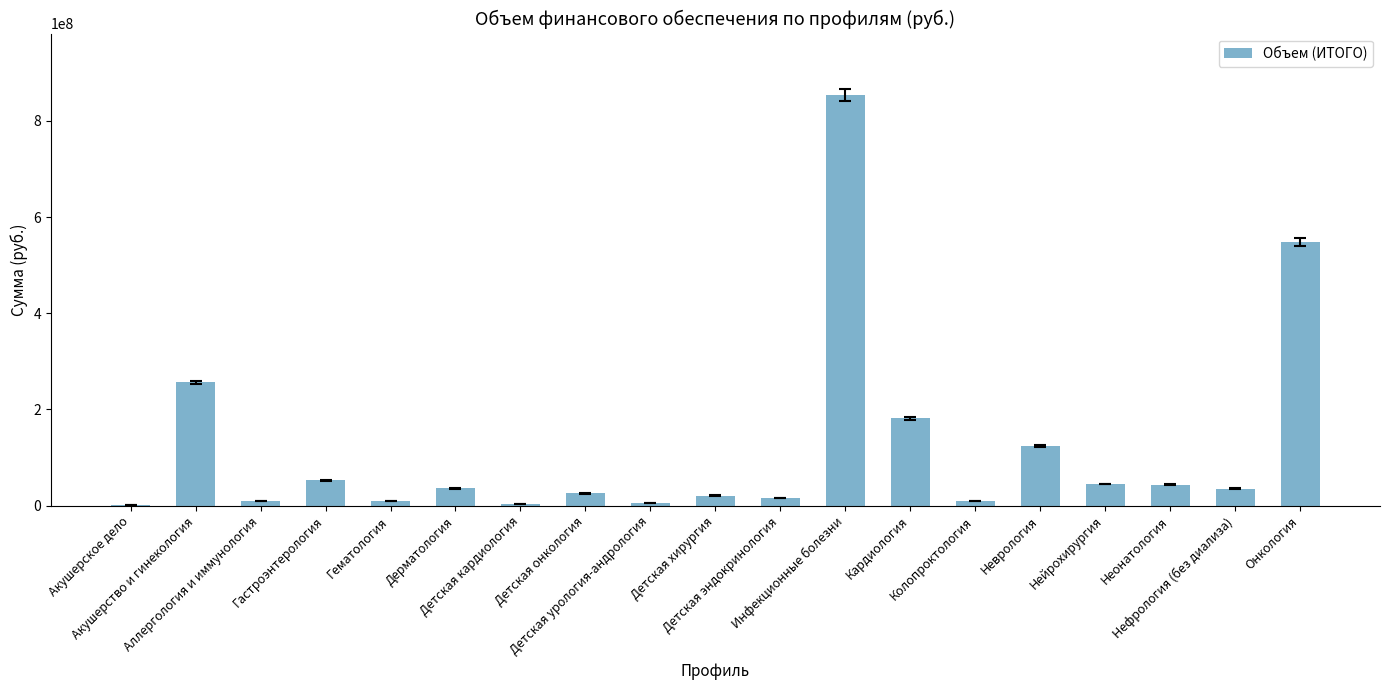

What is the greatest value displayed?

853745368.0